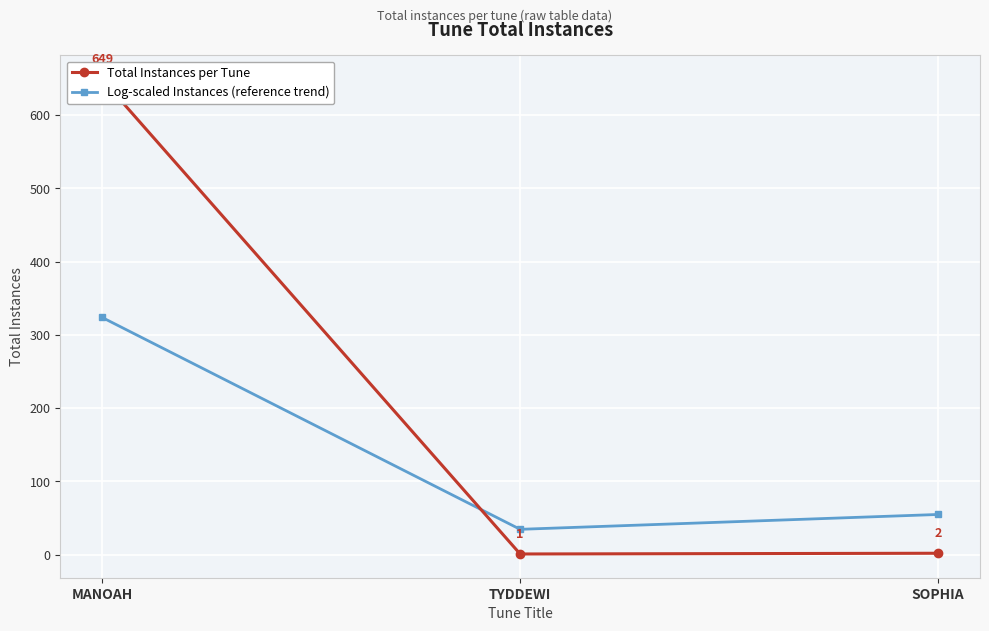

Which series has the largest total across all categories?

Total Instances per Tune